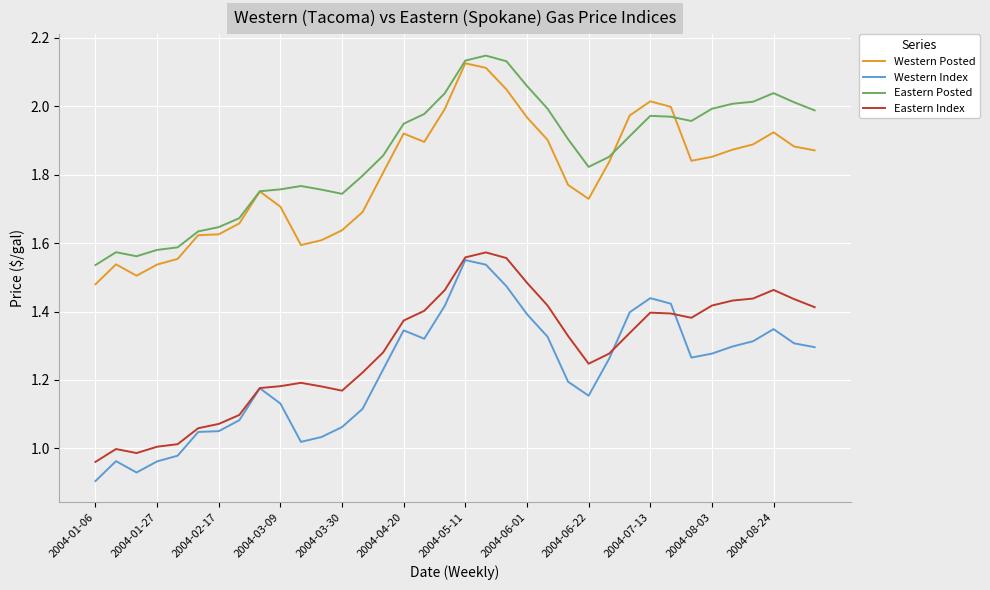

True or false: Western Index and Western Posted cross at least once.

False